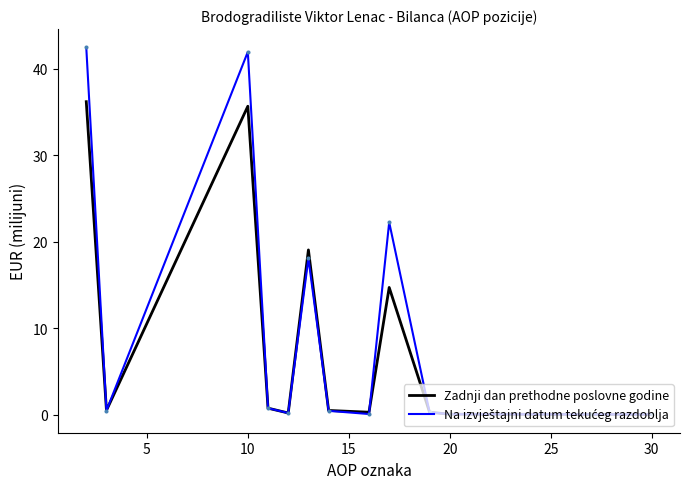

What is the greatest value displayed?

42.5